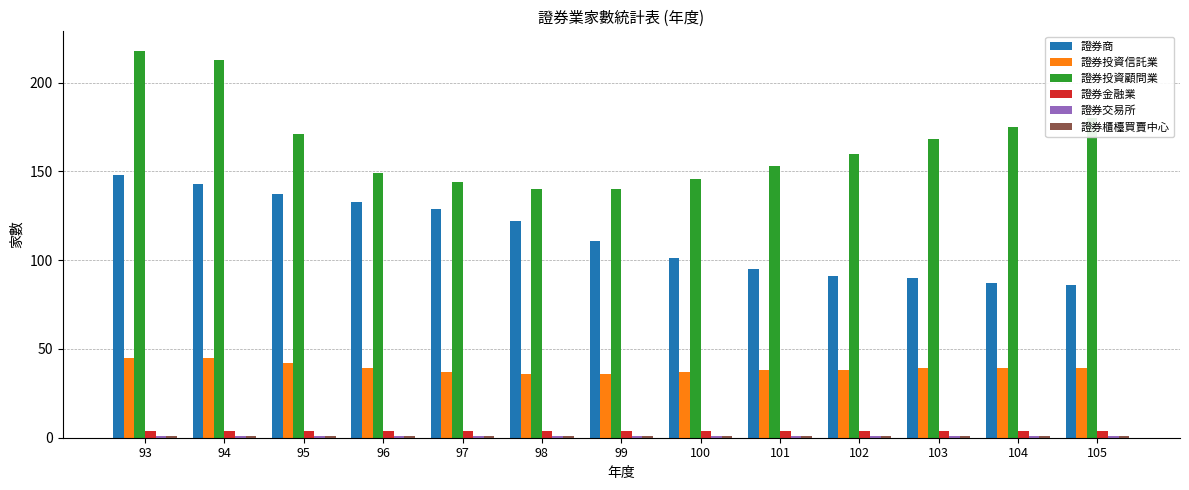

Between 95 and 98, which series saw the biggest shift?

證券投資顧問業